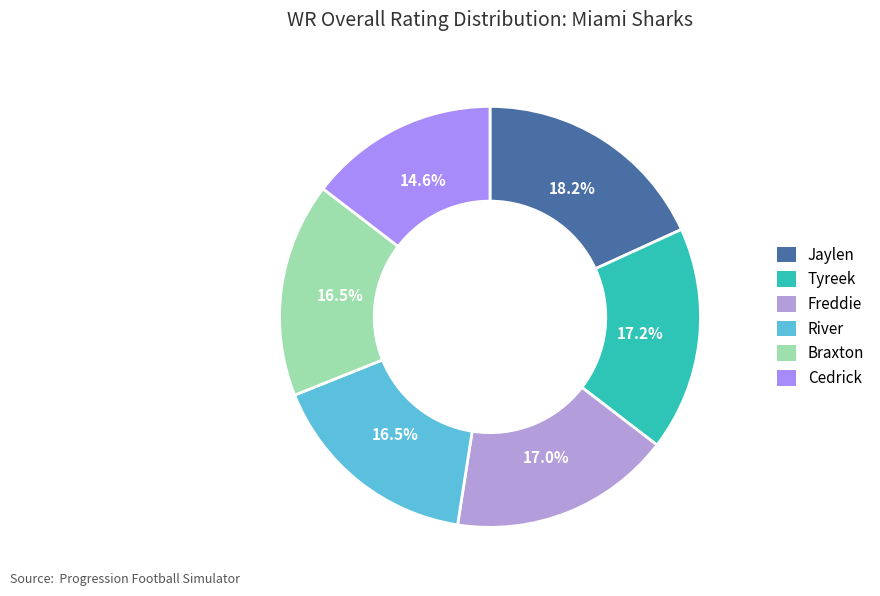

Which category has the smallest portion of the pie?

Cedrick